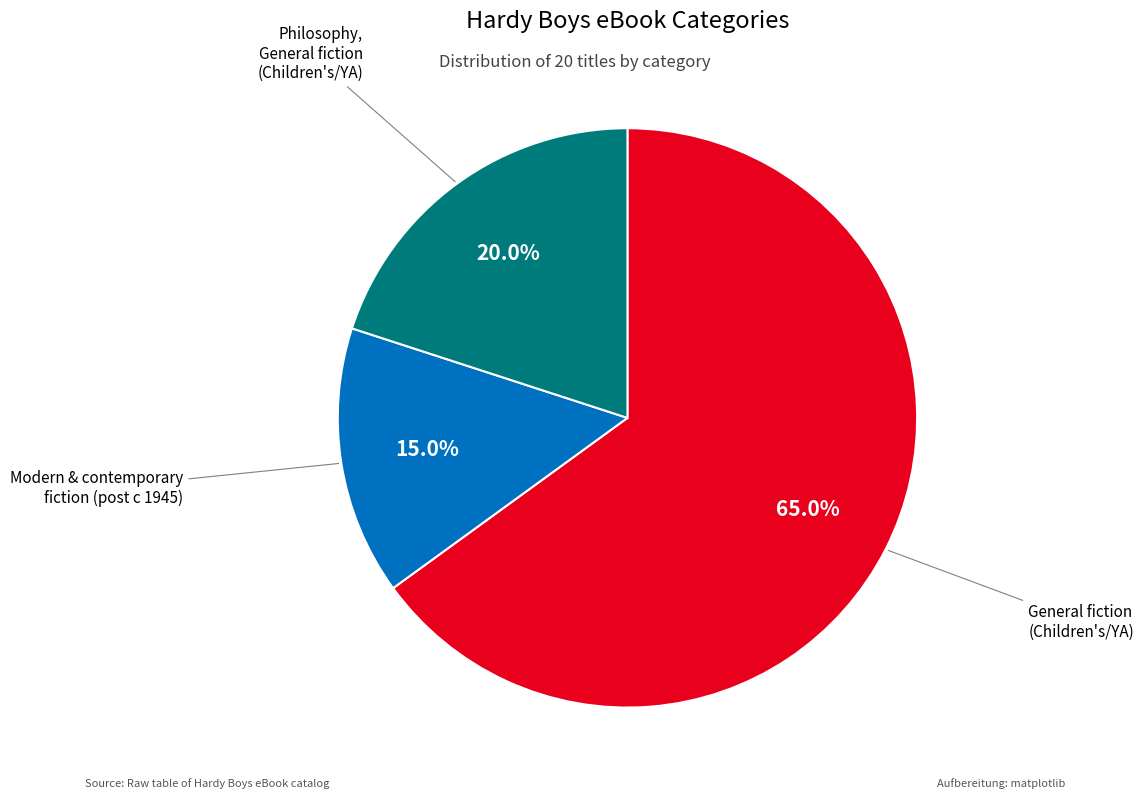

Is there any slice that represents more than half of the pie?

Yes